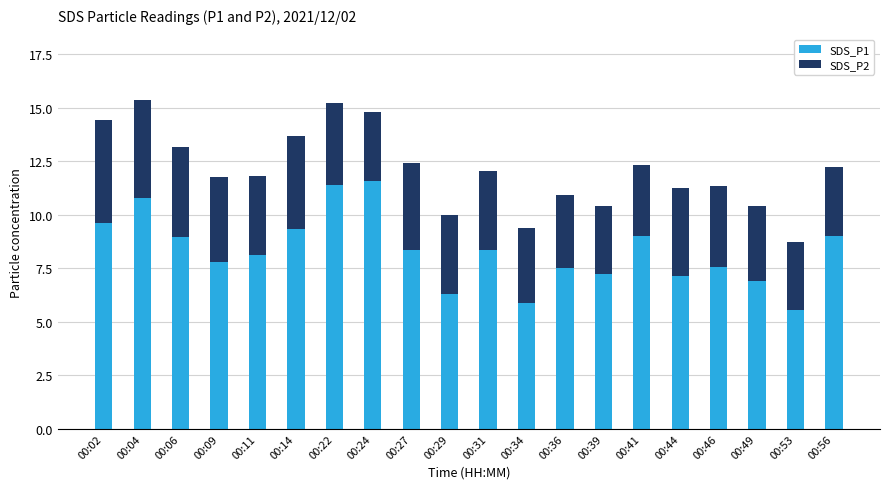

What is the total value across all series at 00:41?

12.3